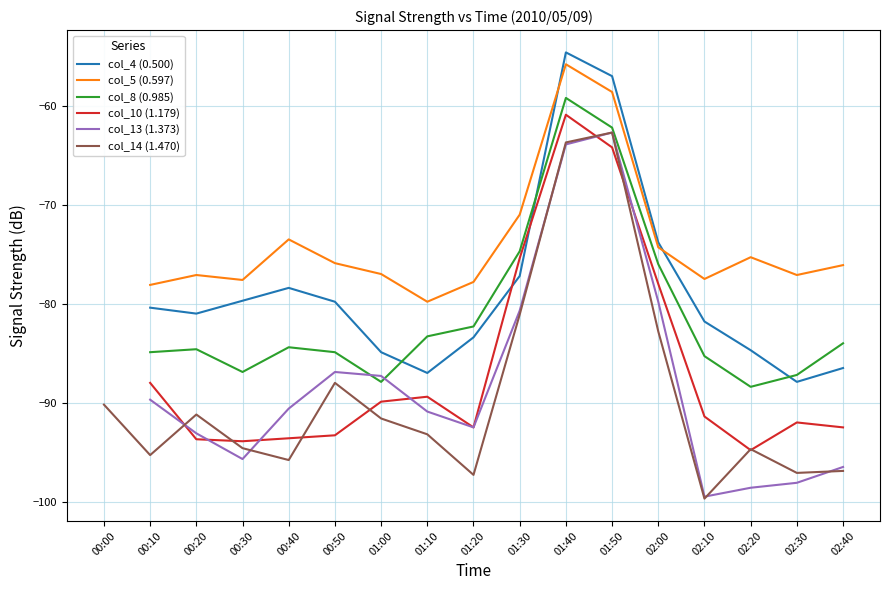

Between 00:50 and 02:10, which series saw the biggest shift?

col_13 (1.373)